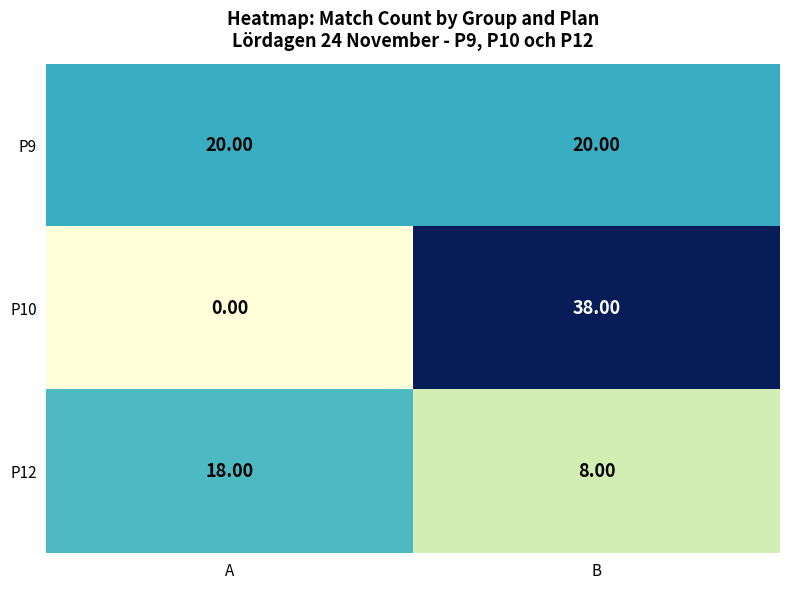

Count the number of data series in this chart.

3